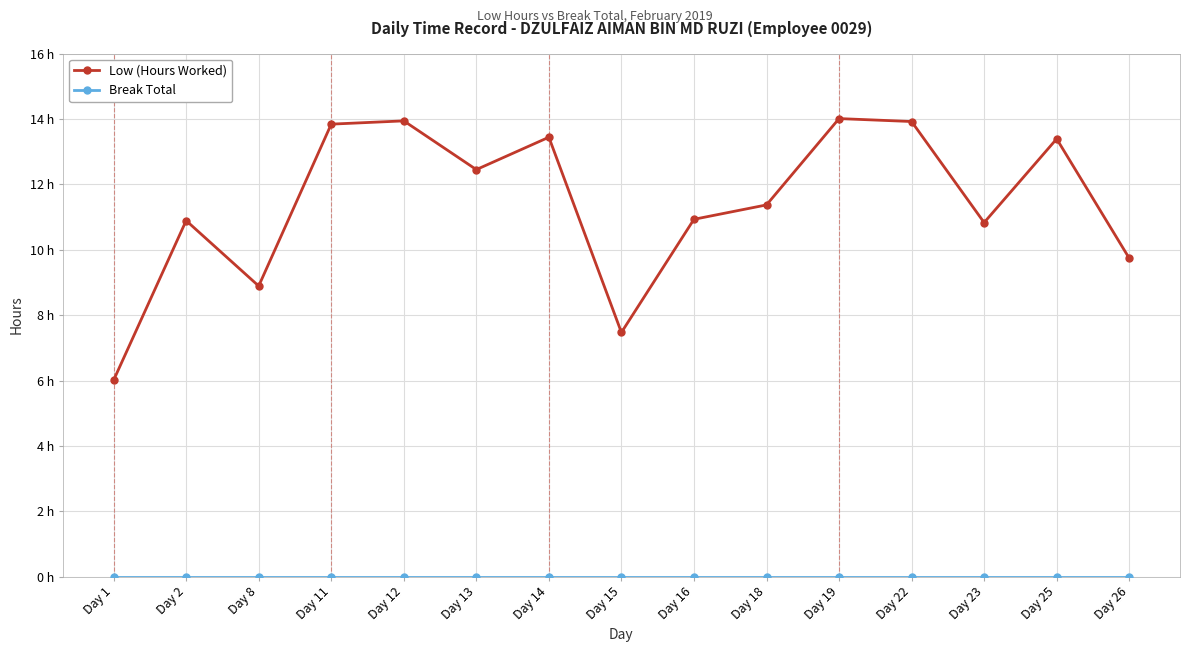

What is the total value across all series at Day 2?

10.9